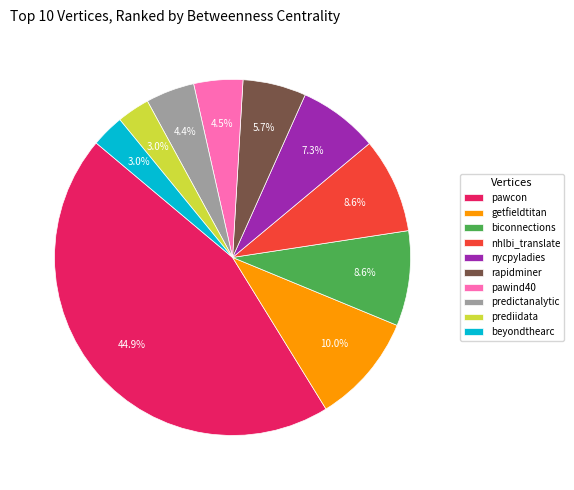

To the nearest percent, what percentage of the pie is rapidminer?

6%